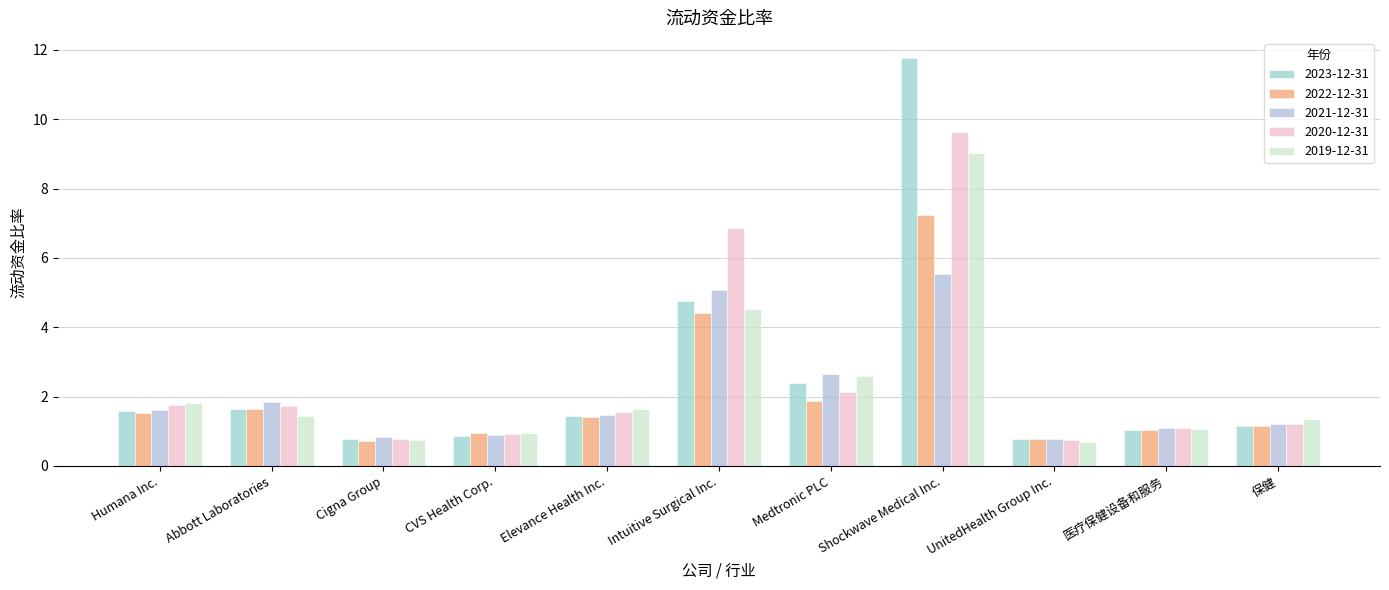

What is the label of the 2nd bar from the right?

医疗保健设备和服务